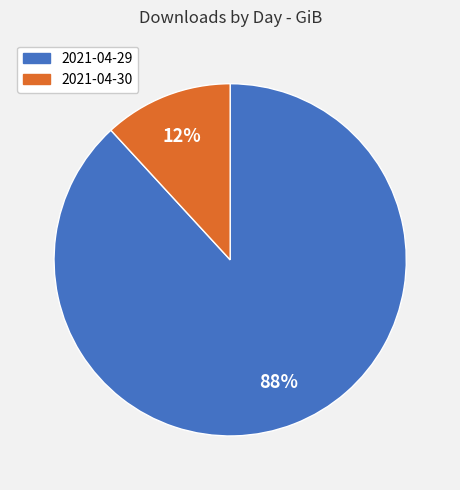

To the nearest percent, what is the difference between the 2021-04-30 and 2021-04-29 slice percentages?

76%